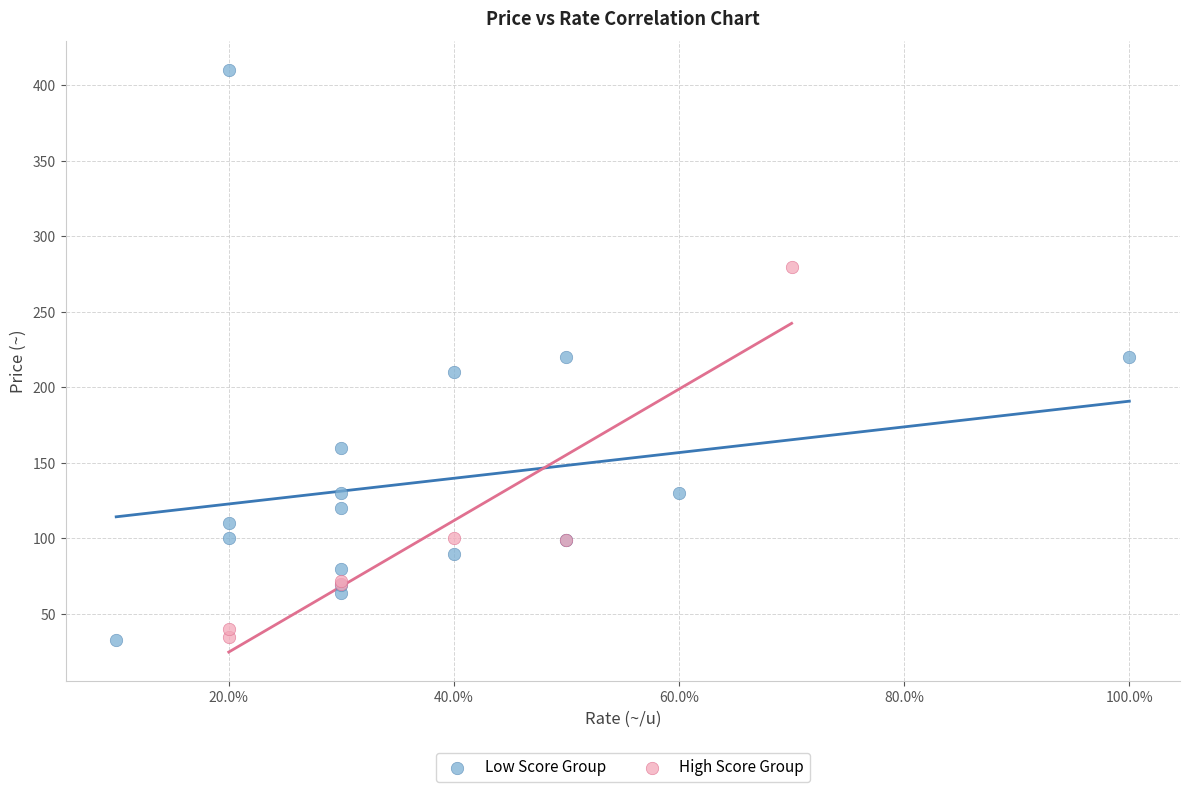

Which series reaches the maximum Y coordinate?

Low Score Group